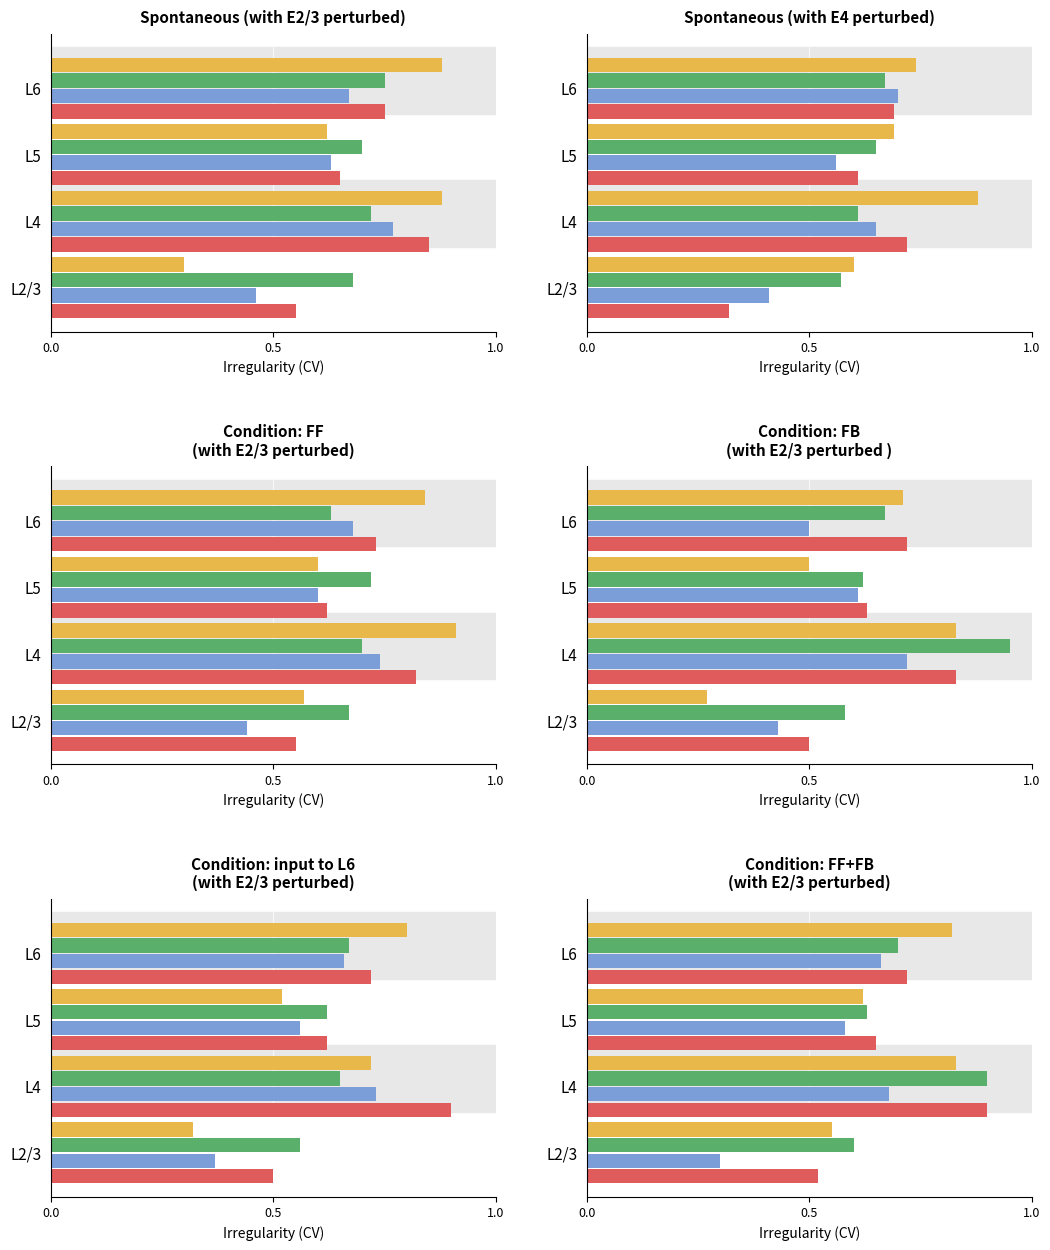

What is the sum of all Metric C values?

2.8